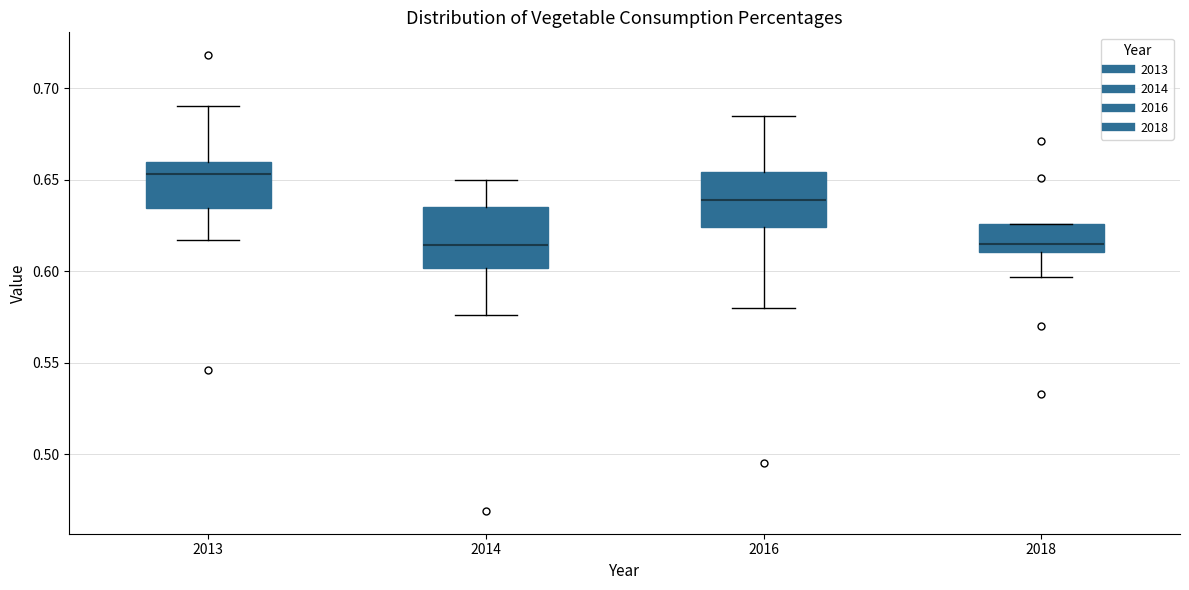

Reading left to right, read every box against the y-axis: the position of its median line, the range the box covers, and the ends of its whiskers. The values are not printed on the chart, so give them approximately, as read against the axis.

2013: median 0.655, box 0.635 to 0.660, whiskers 0.615 to 0.690
2014: median 0.615, box 0.600 to 0.635, whiskers 0.575 to 0.650
2016: median 0.640, box 0.625 to 0.655, whiskers 0.580 to 0.685
2018: median 0.615, box 0.610 to 0.625, whiskers 0.595 to 0.625